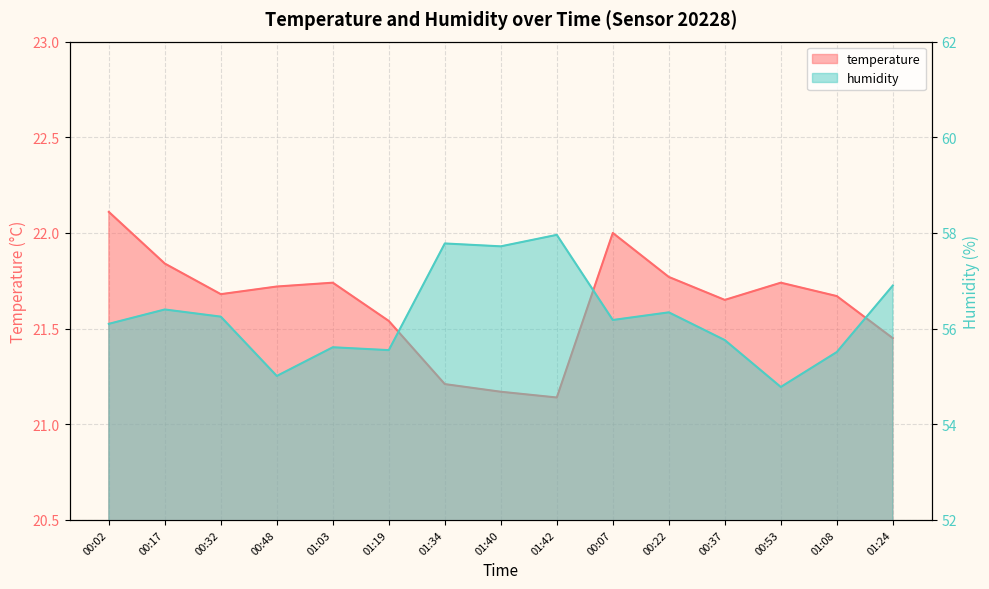

What is the average value of the humidity series?

56.3